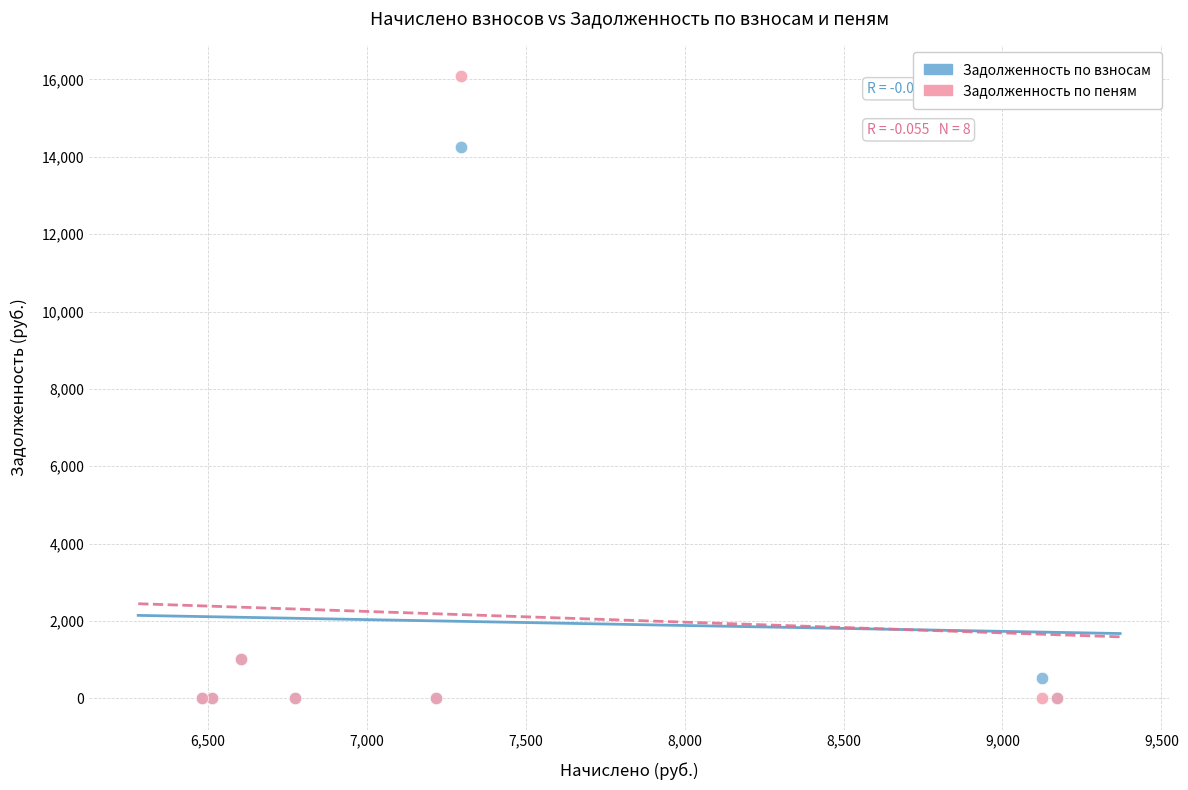

In the Задолженность по пеням series, what Y value is closest to 8044?

1012.5